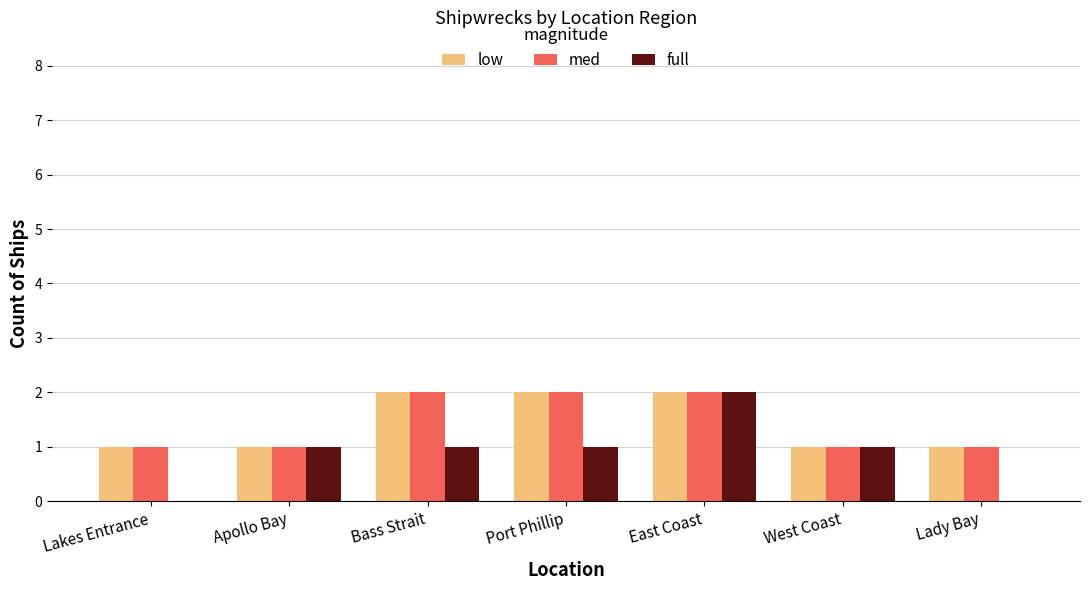

Count the med values in the range 1 to 2.

7